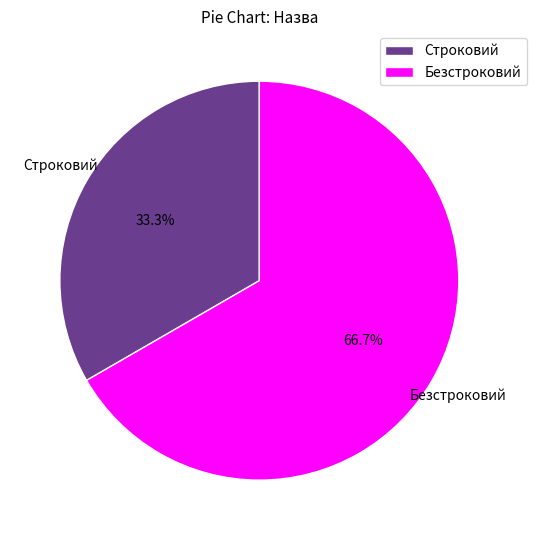

How many slices are in this pie chart?

2